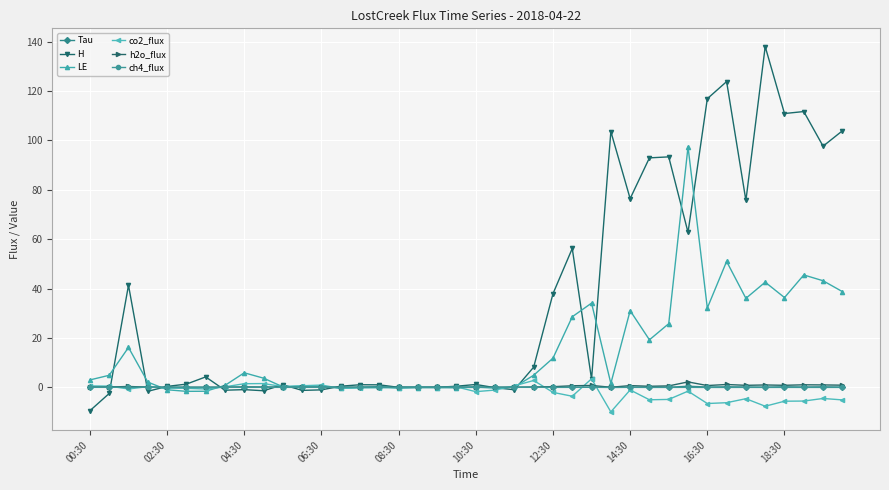

Count the number of categories in the chart.

40